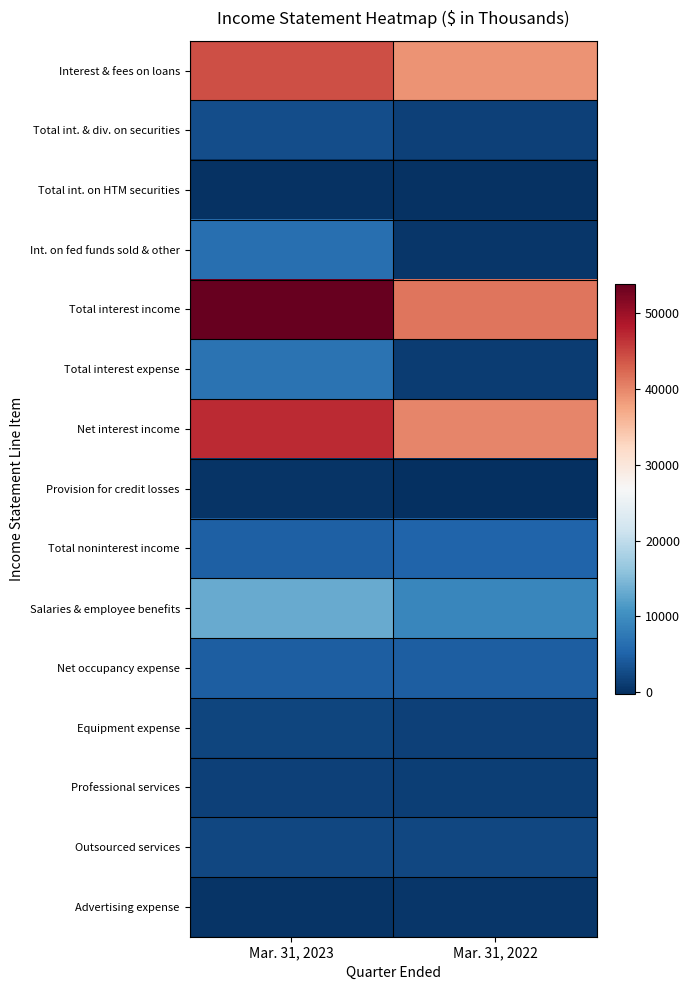

What is the spread (max minus min) of values at Mar. 31, 2023?

53854